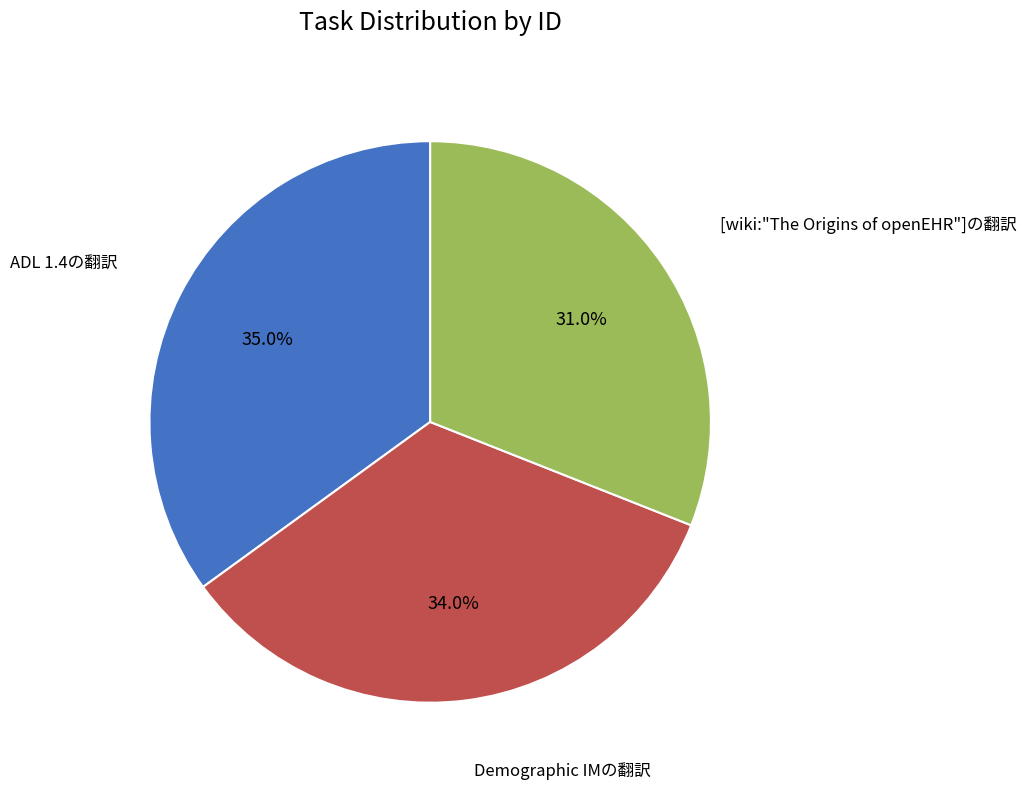

Is there a majority slice in this chart?

No